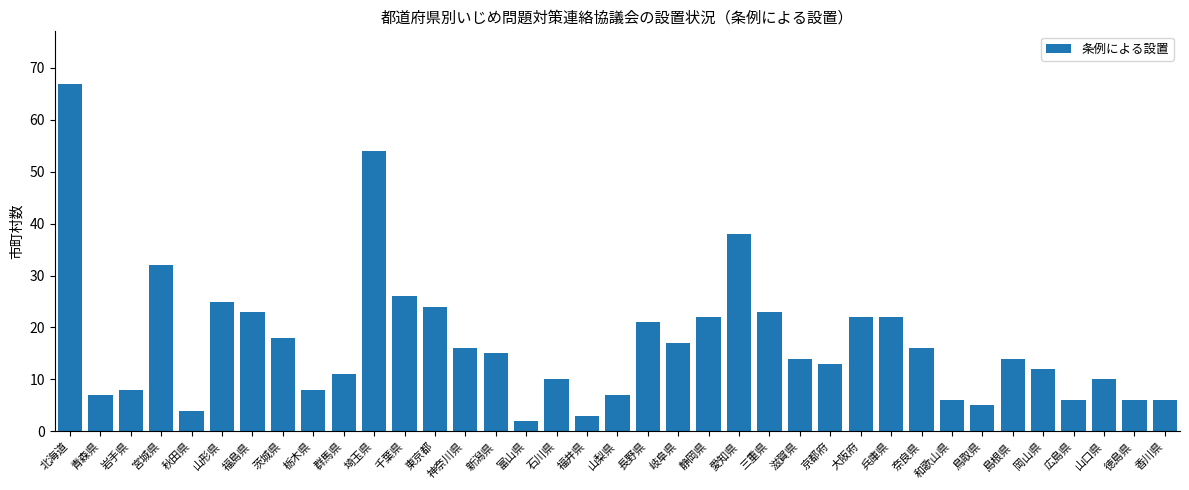

True or false: the data shows 21 at 長野県.

True